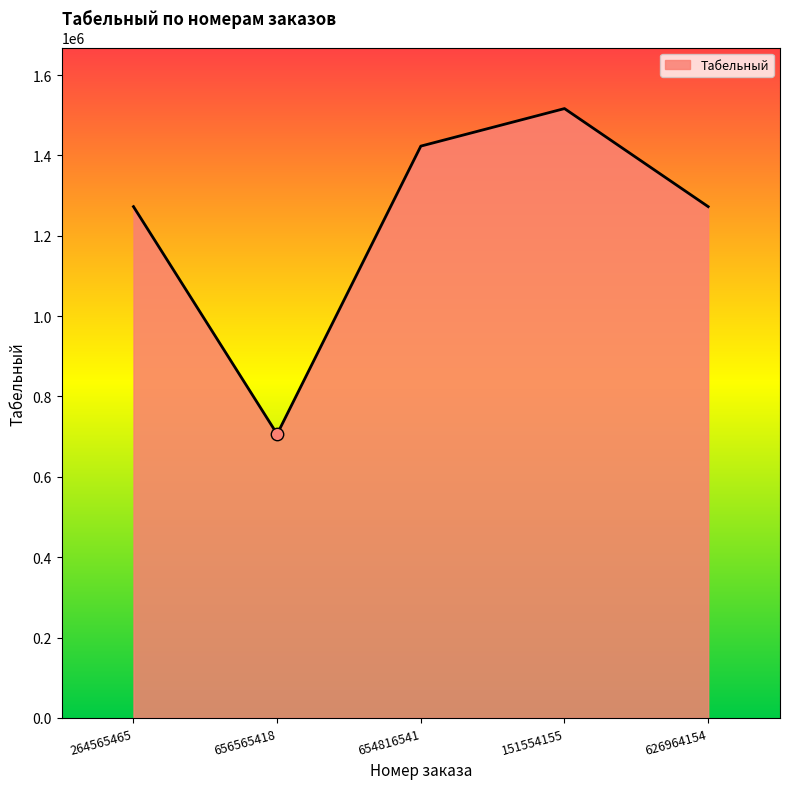

What is the change in value from 151554155 to 626964154?

-244054